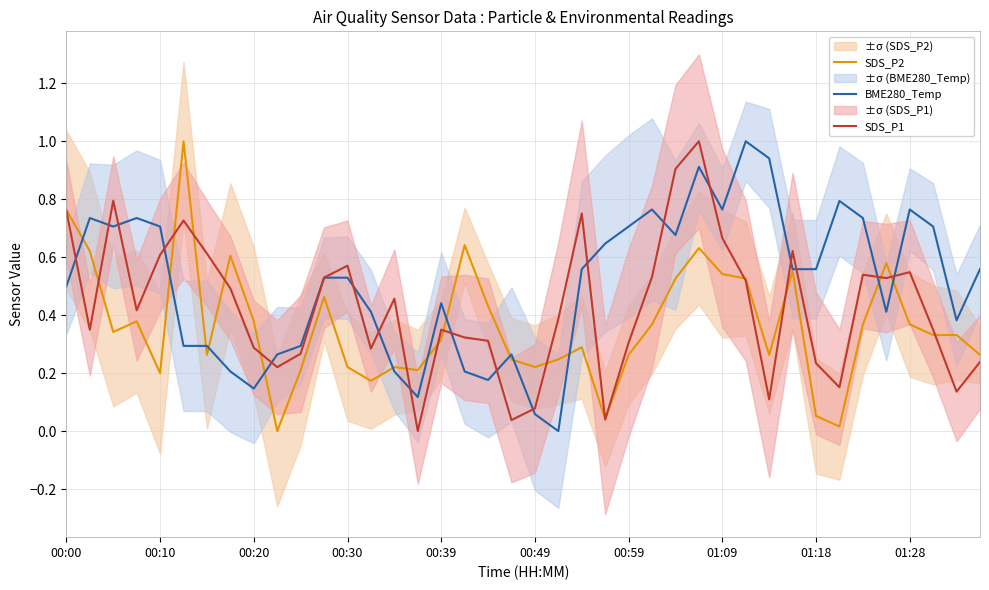

The BME280_Temp series shows 0.6 at 00:39. True or false?

False